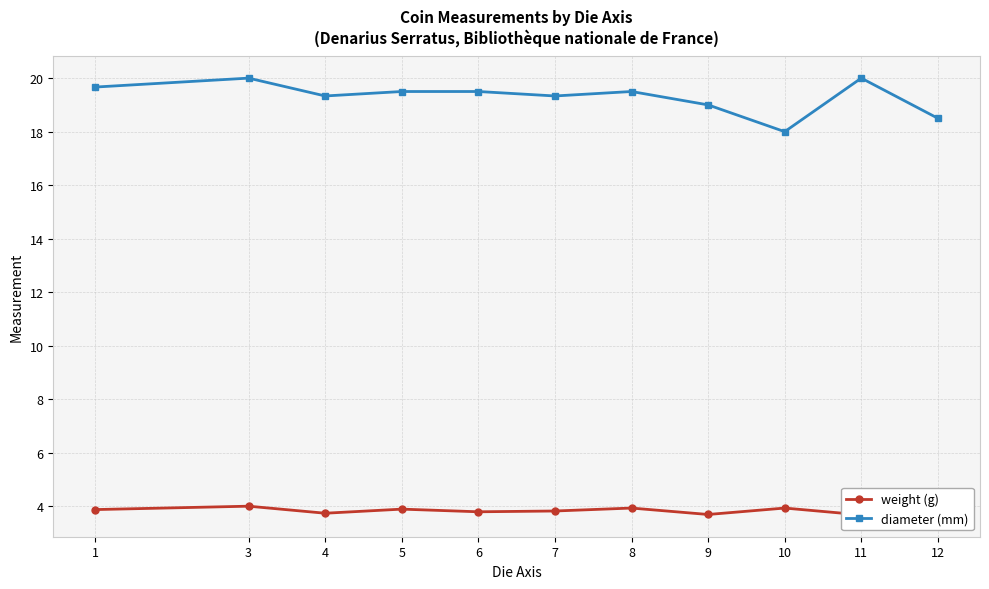

What is the sum of the diameter (mm) values at 9 and 6?

38.5